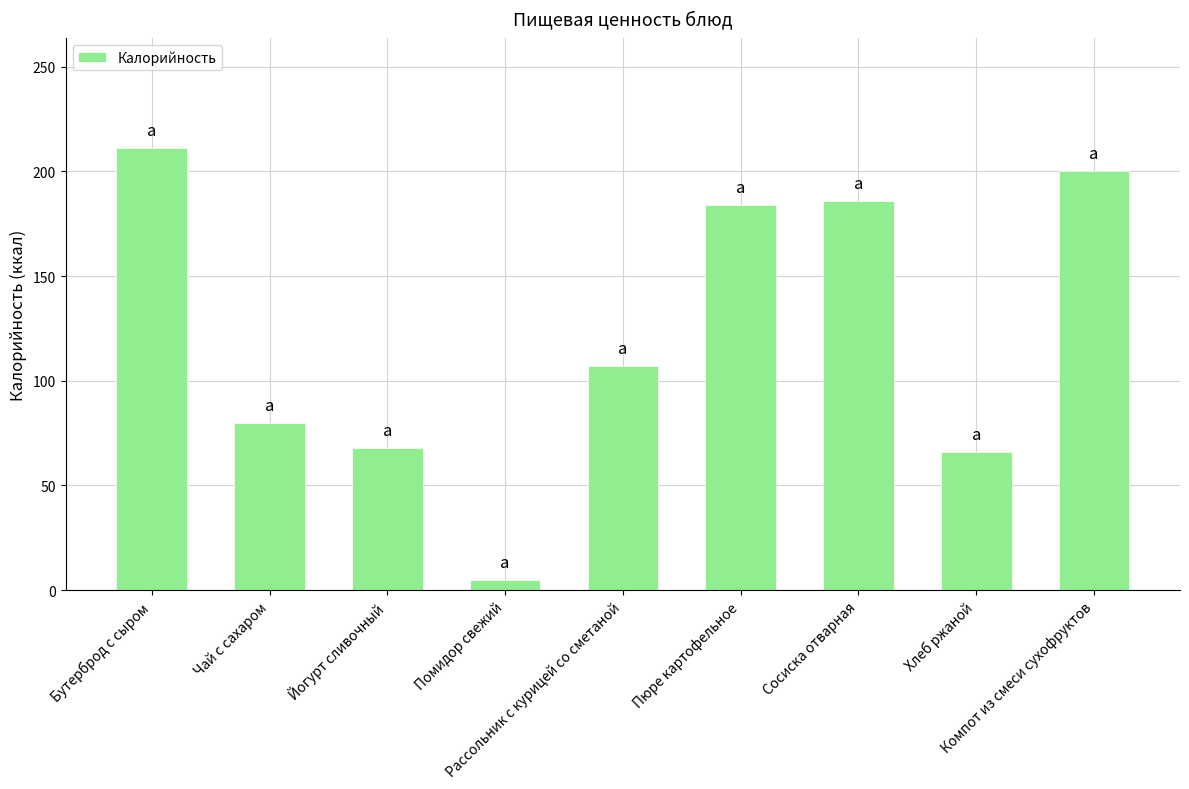

What is the sum of all values?

1107